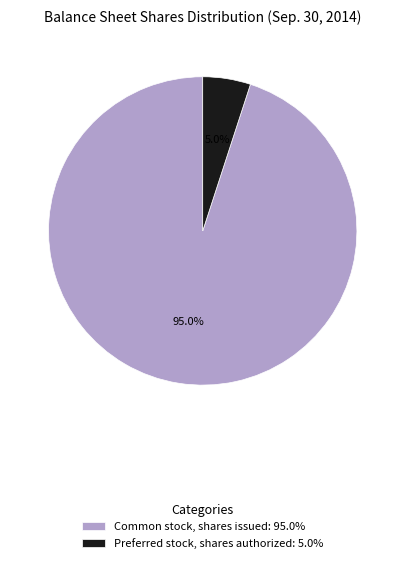

How many segments does this pie chart have?

2